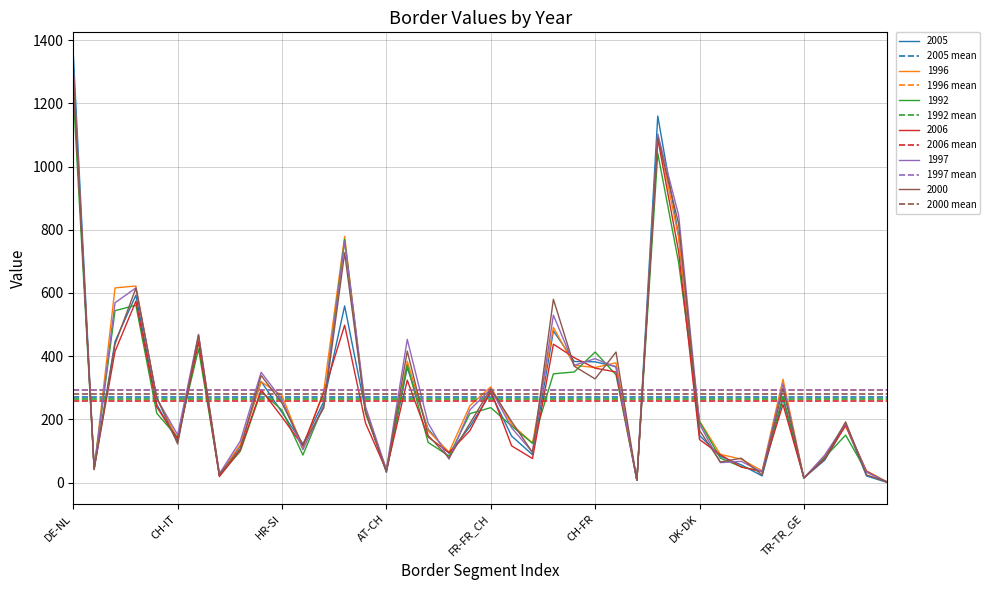

The value of 1992 at CH-IT is 57. True or false?

False